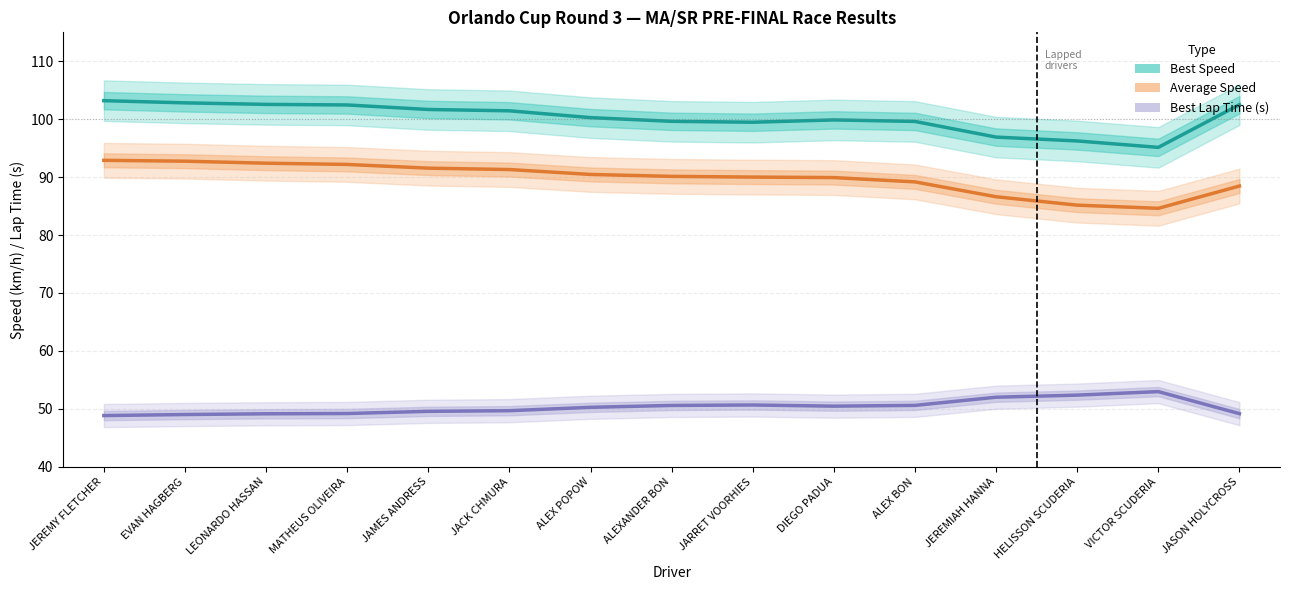

What is the highest value of the Average Speed series?

92.9